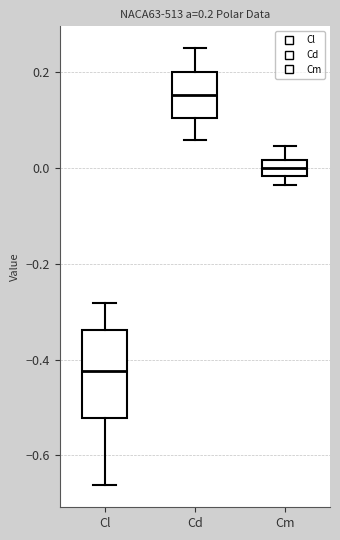

Which box is the tallest, from its lower edge to its upper edge?

Cl